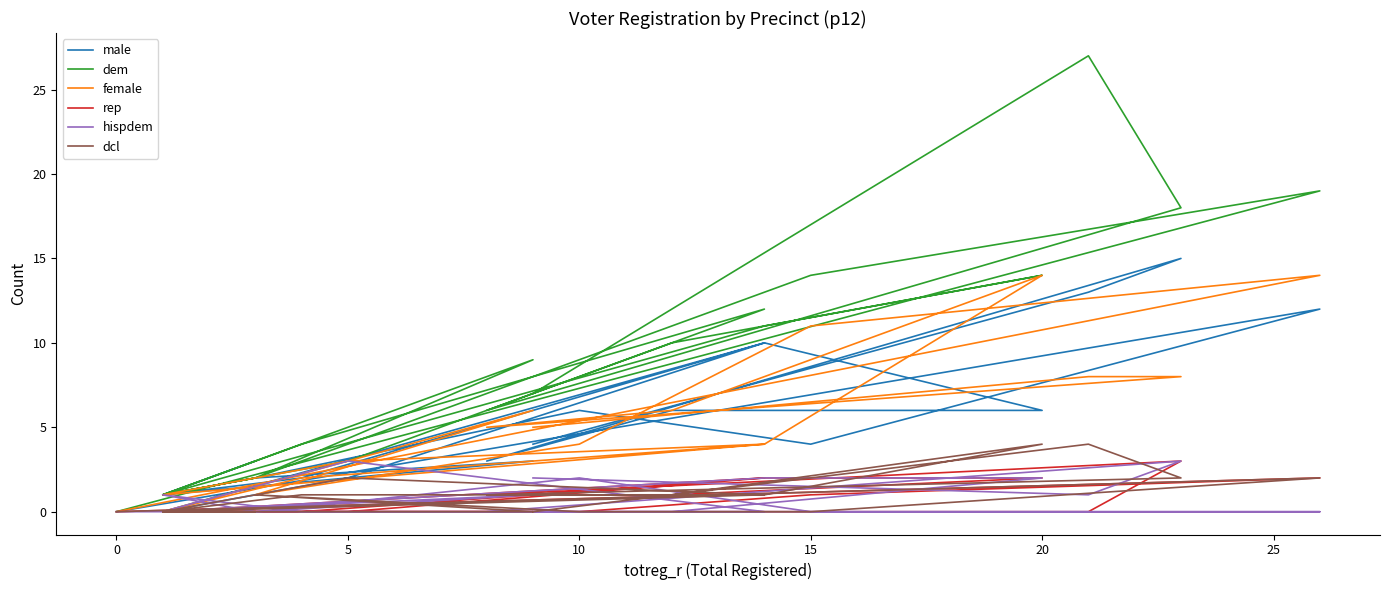

True or false: female and rep cross at least once.

False